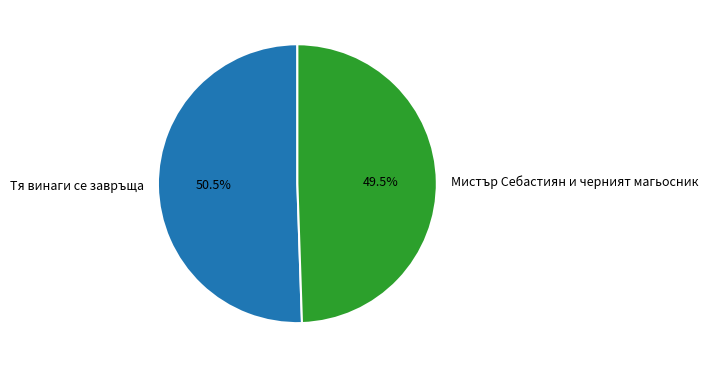

Does any single category account for the majority?

Yes